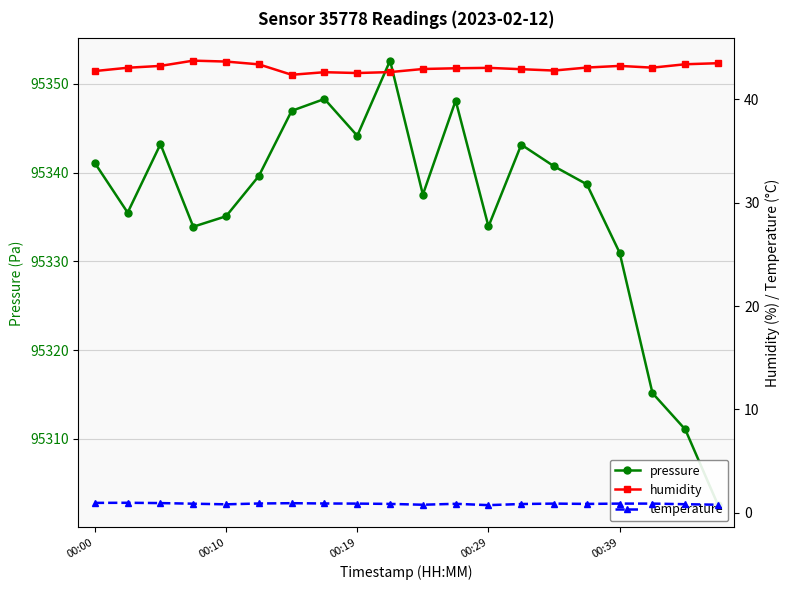

What is the difference between the maximum and second lowest values in the temperature series?

0.2